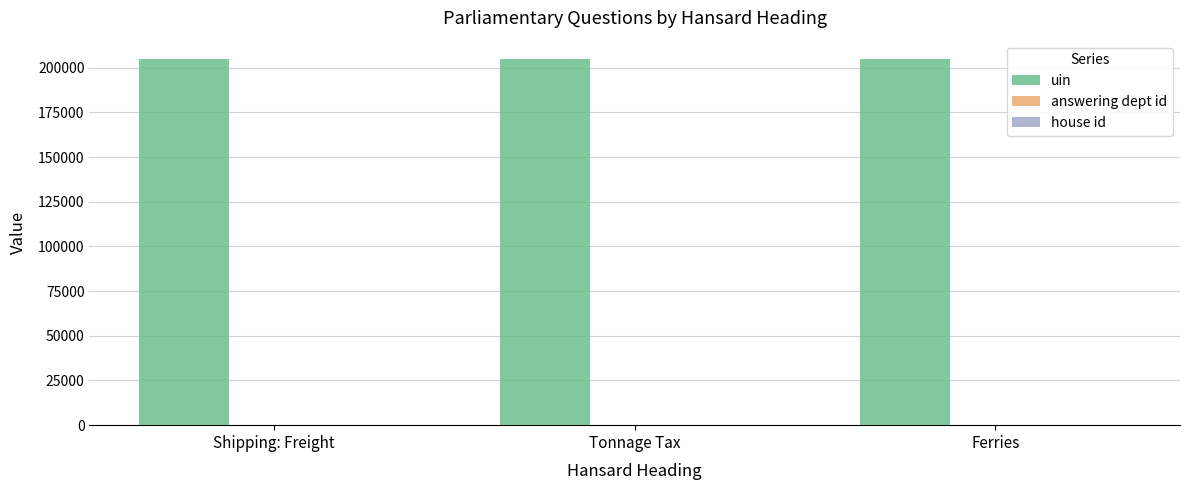

How many distinct data groups are displayed?

3